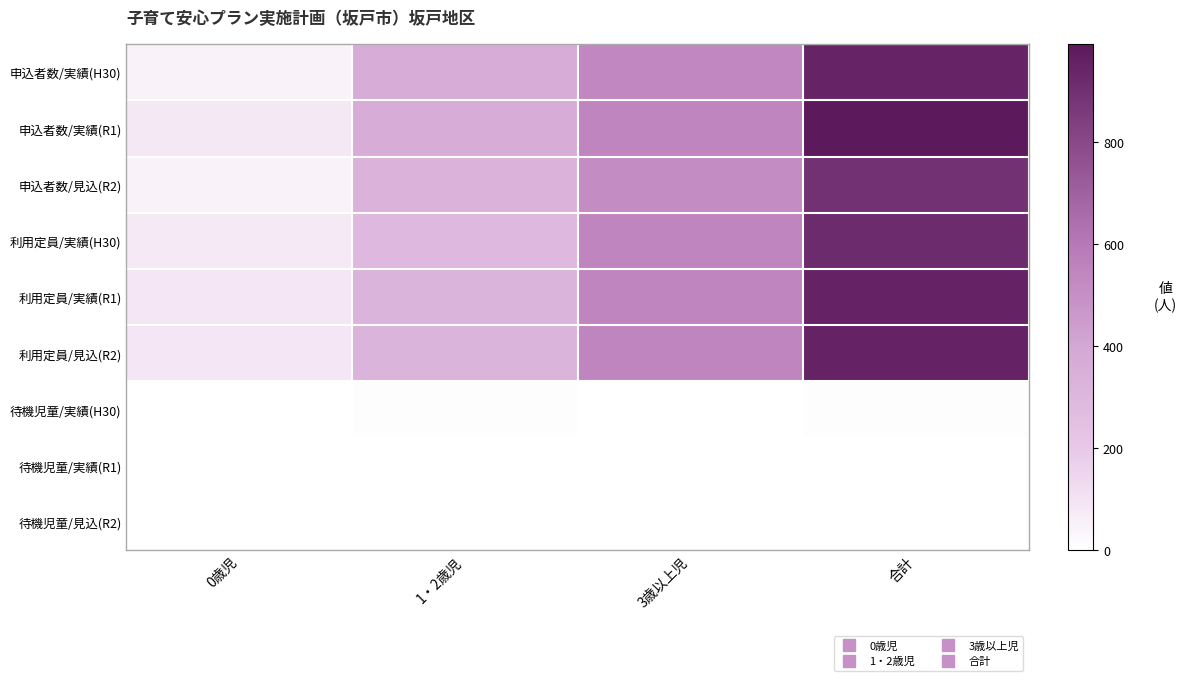

Reading left to right, transcribe all the data shown in this chart.

申込者数/実績(H30): 0歳児=50	1・2歳児=362	3歳以上児=535	合計=947
申込者数/実績(R1): 0歳児=84	1・2歳児=363	3歳以上児=545	合計=992
申込者数/見込(R2): 0歳児=49	1・2歳児=332	3歳以上児=515	合計=896
利用定員/実績(H30): 0歳児=79	1・2歳児=294	3歳以上児=546	合計=919
利用定員/実績(R1): 0歳児=91	1・2歳児=318	3歳以上児=544	合計=953
利用定員/見込(R2): 0歳児=91	1・2歳児=318	3歳以上児=544	合計=953
待機児童/実績(H30): 0歳児=0	1・2歳児=6	3歳以上児=0	合計=6
待機児童/実績(R1): 0歳児=0	1・2歳児=1	3歳以上児=0	合計=1
待機児童/見込(R2): 0歳児=0	1・2歳児=0	3歳以上児=0	合計=0